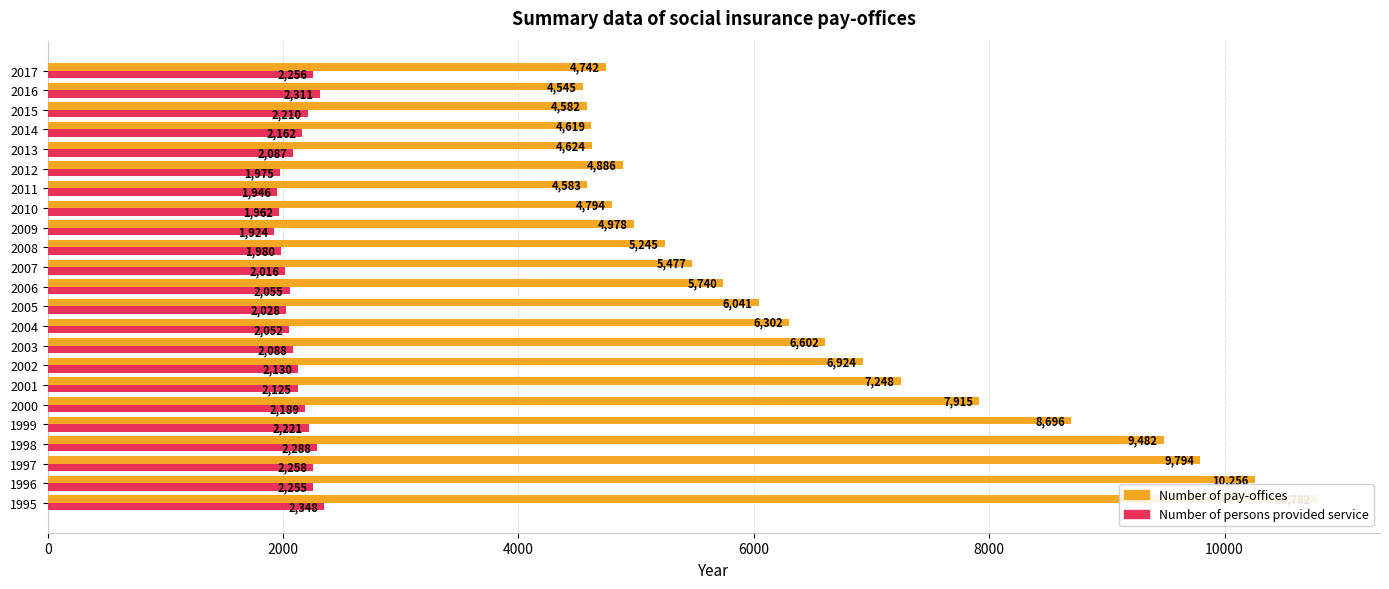

The Number of persons provided service series shows 1980 at 2008. True or false?

True